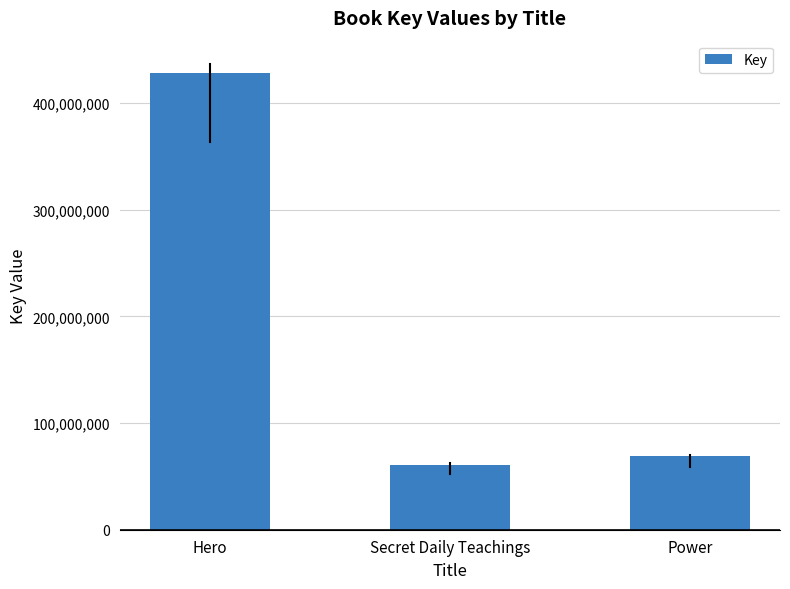

Reading left to right, what are all the values shown in this chart?

Hero=427978693	Secret Daily Teachings=60898714	Power=68925044